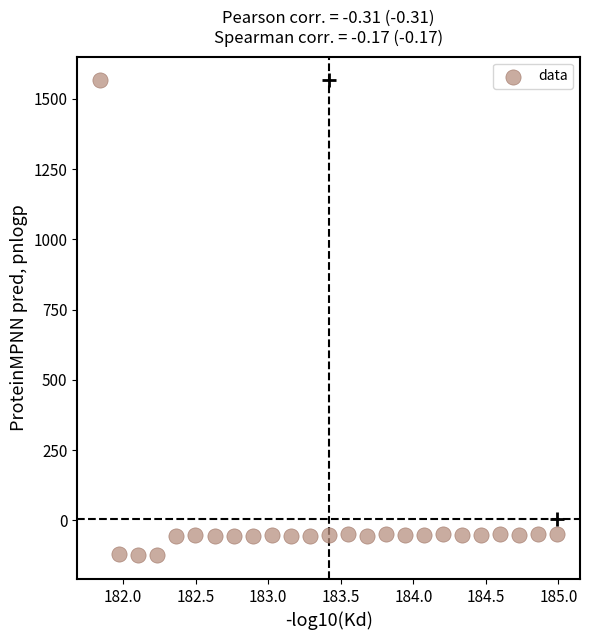

What is the range of X values (max minus min)?

3.1